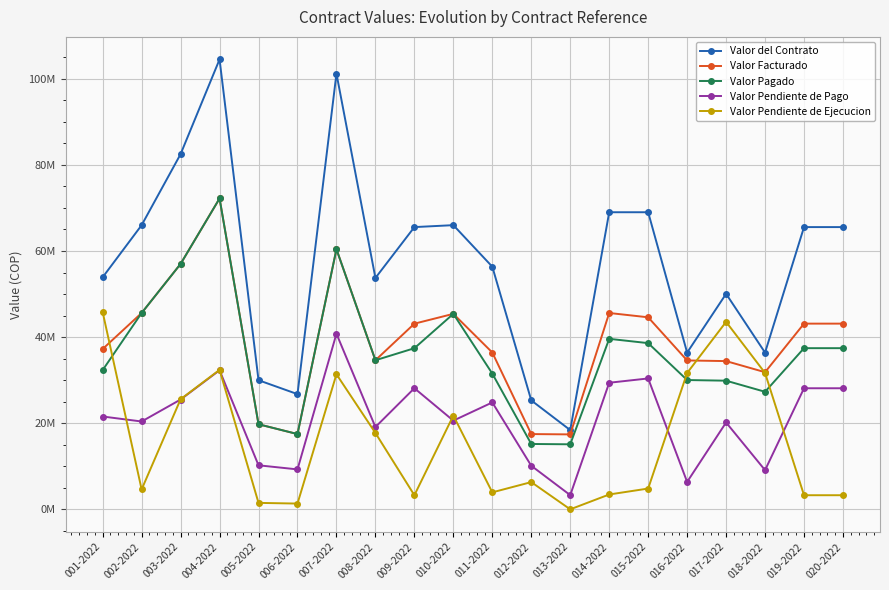

Which series has the widest spread of values?

Valor del Contrato